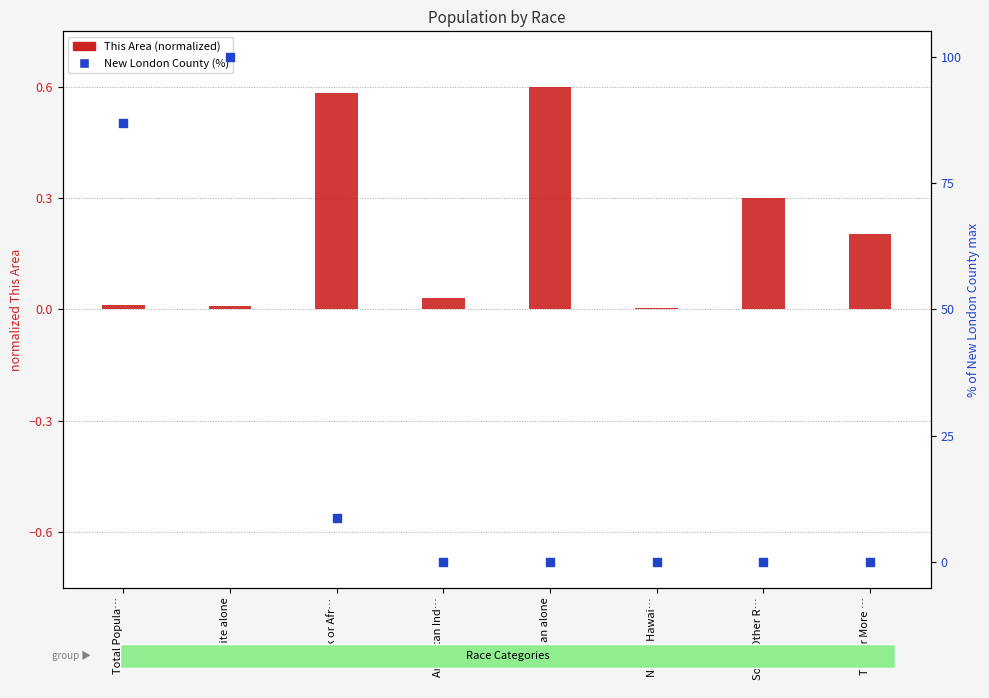

Which series has the largest total across all categories?

New London County (%)